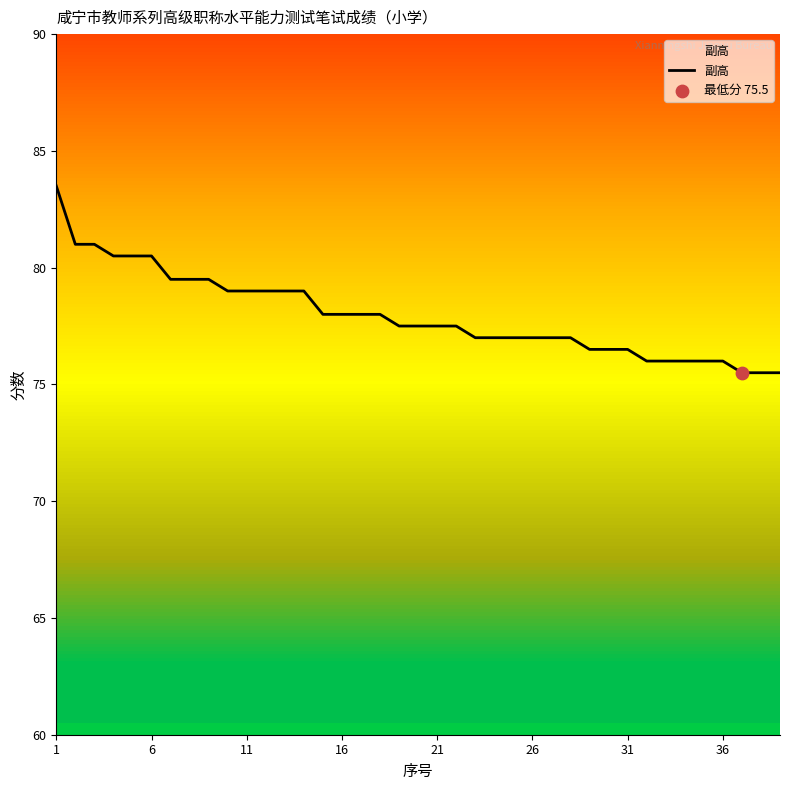

What is the smallest value displayed?

75.5